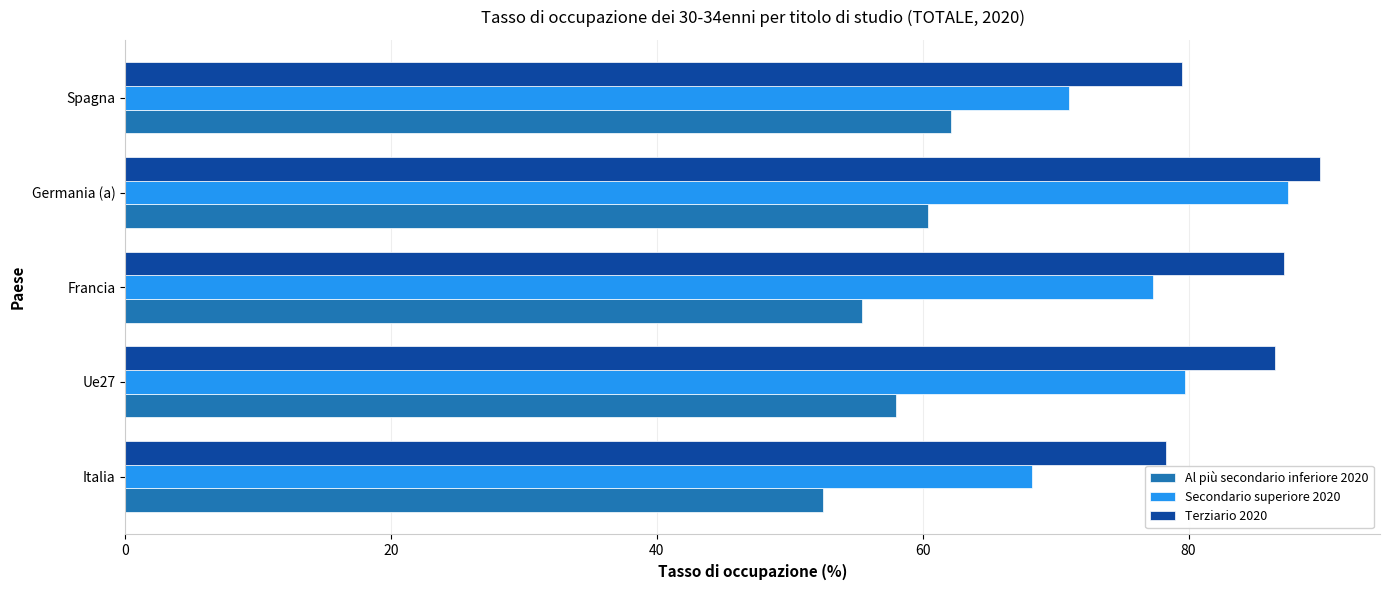

What is the total value across all series at Ue27?

224.2